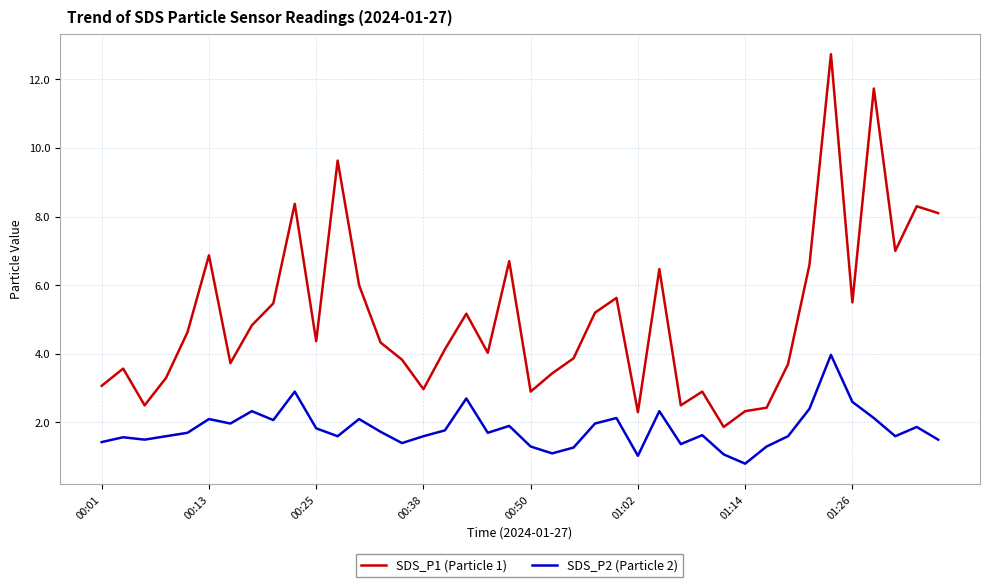

In SDS_P2 (Particle 2), how many points are higher than both neighbors (excluding endpoints)?

12